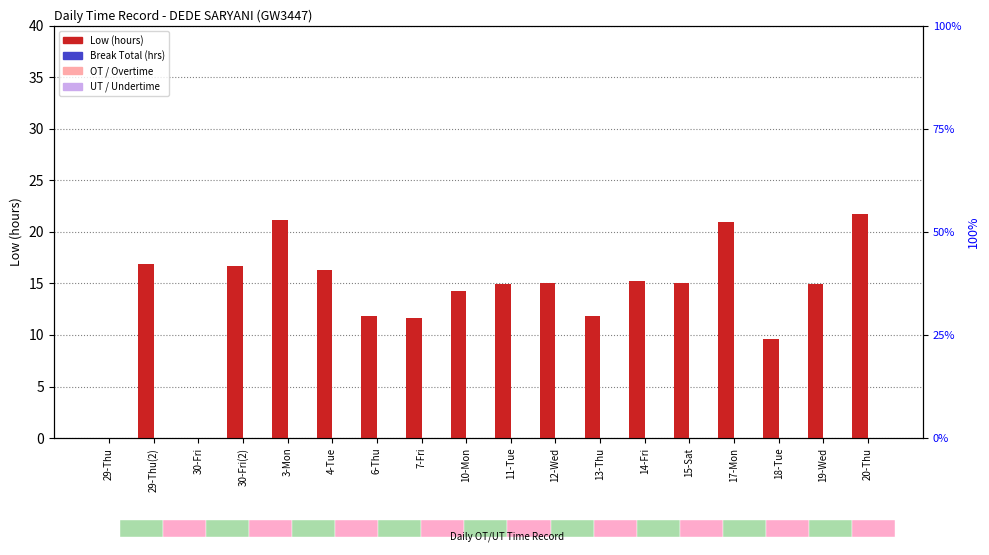

Reading left to right, extract all data points from this chart.

Low (hours): 29-Thu=0.0	29-Thu(2)=16.9	30-Fri=0.0	30-Fri(2)=16.7	3-Mon=21.2	4-Tue=16.3	6-Thu=11.9	7-Fri=11.7	10-Mon=14.2	11-Tue=15.0	12-Wed=15.0	13-Thu=11.8	14-Fri=15.2	15-Sat=15.1	17-Mon=21.0	18-Tue=9.7	19-Wed=14.9	20-Thu=21.8
Break Total (hrs): 29-Thu=0.0	29-Thu(2)=0.0	30-Fri=0.0	30-Fri(2)=0.0	3-Mon=0.0	4-Tue=0.0	6-Thu=0.0	7-Fri=0.0	10-Mon=0.0	11-Tue=0.0	12-Wed=0.0	13-Thu=0.0	14-Fri=0.0	15-Sat=0.0	17-Mon=0.0	18-Tue=0.0	19-Wed=0.0	20-Thu=0.0